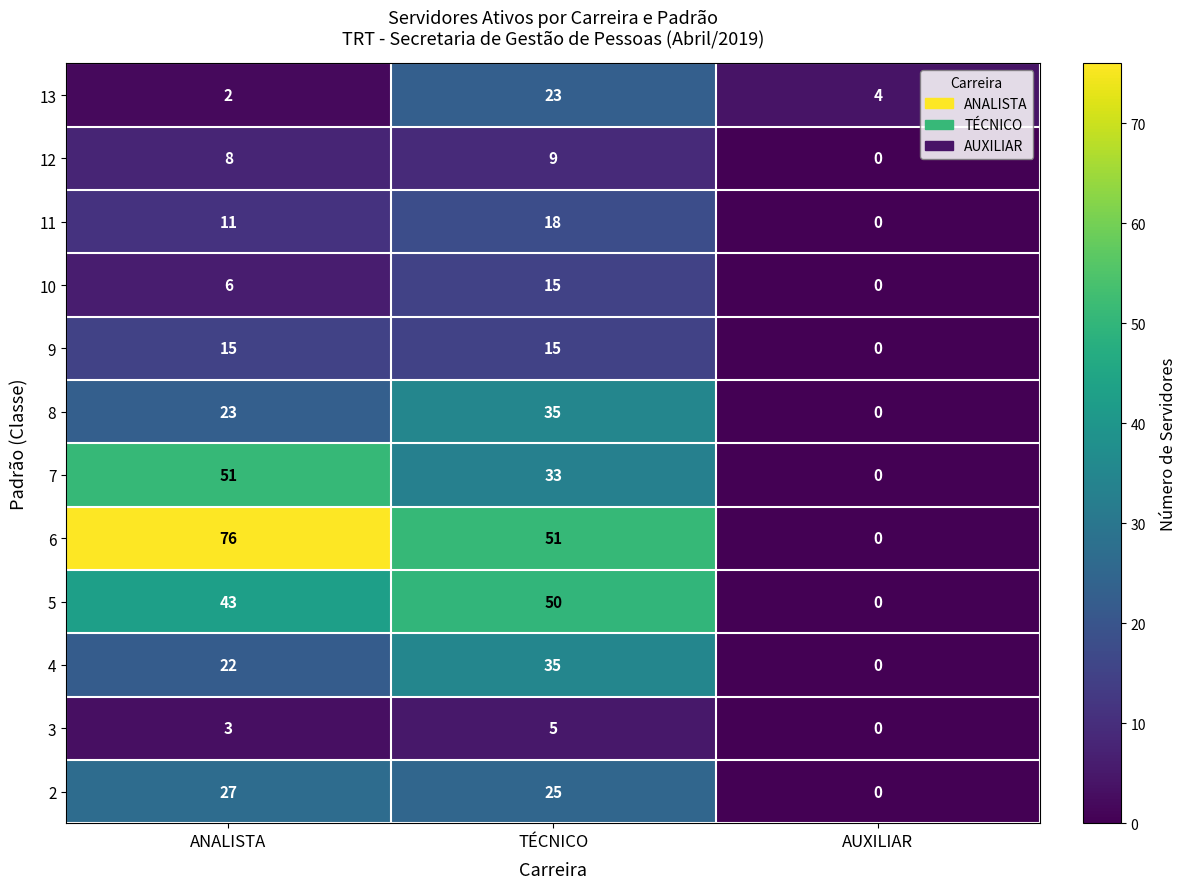

At which label is 10 closest to 7?

ANALISTA